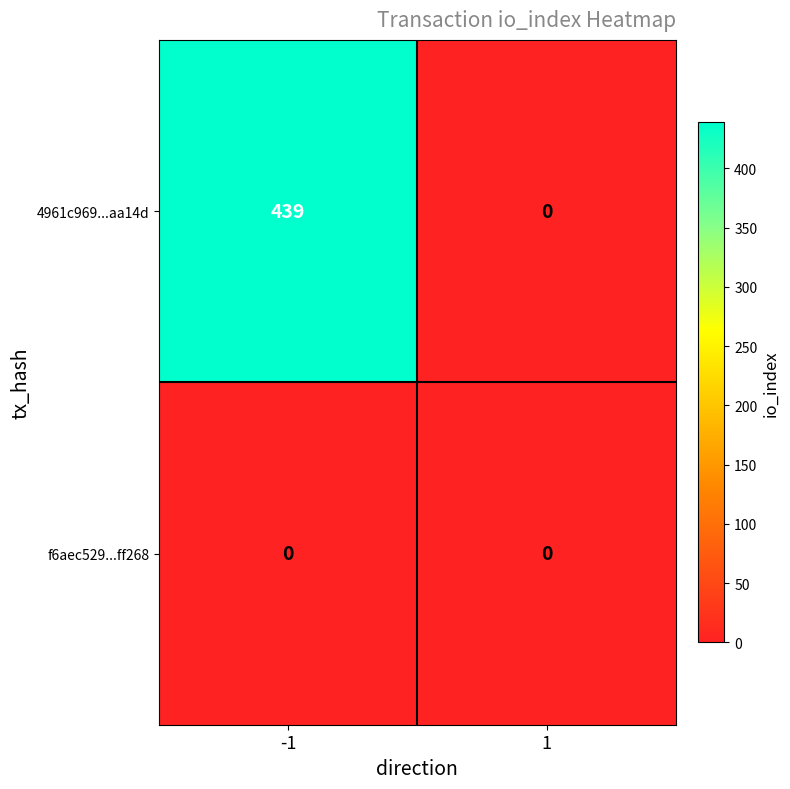

Count the number of categories in the chart.

2